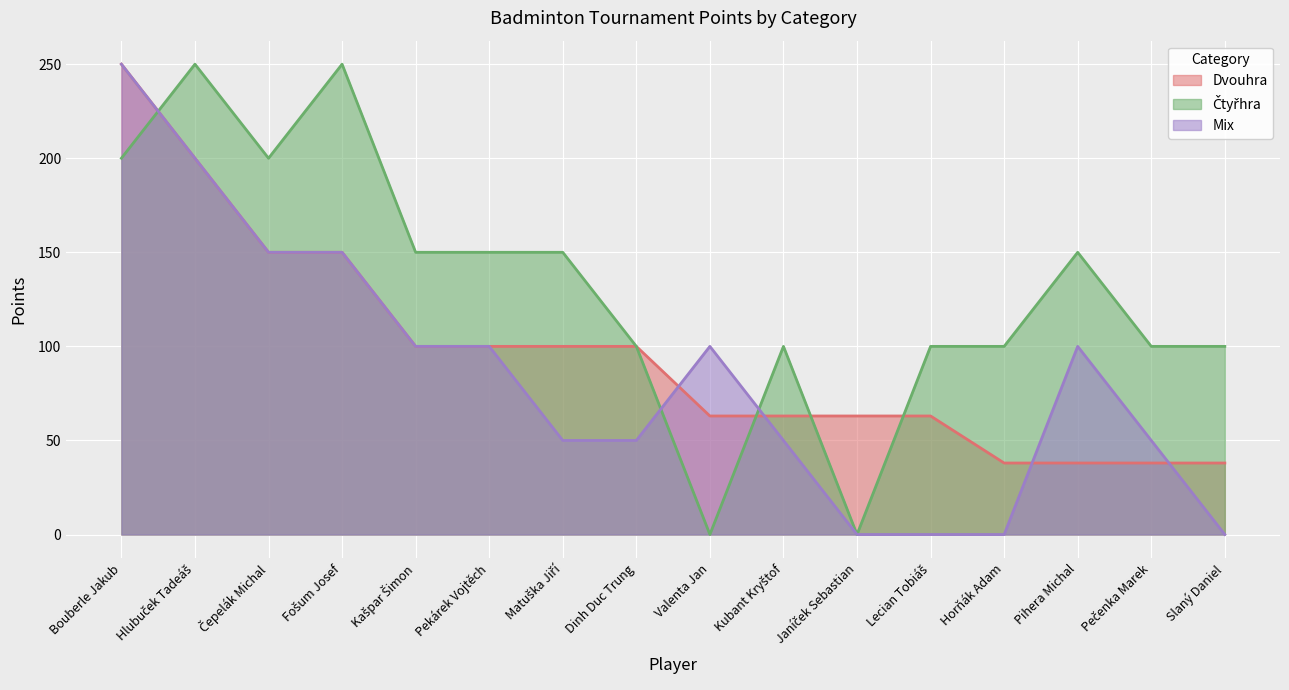

Is the value of Čtyřhra at Pihera Michal greater than the value of Mix at Bouberle Jakub?

No